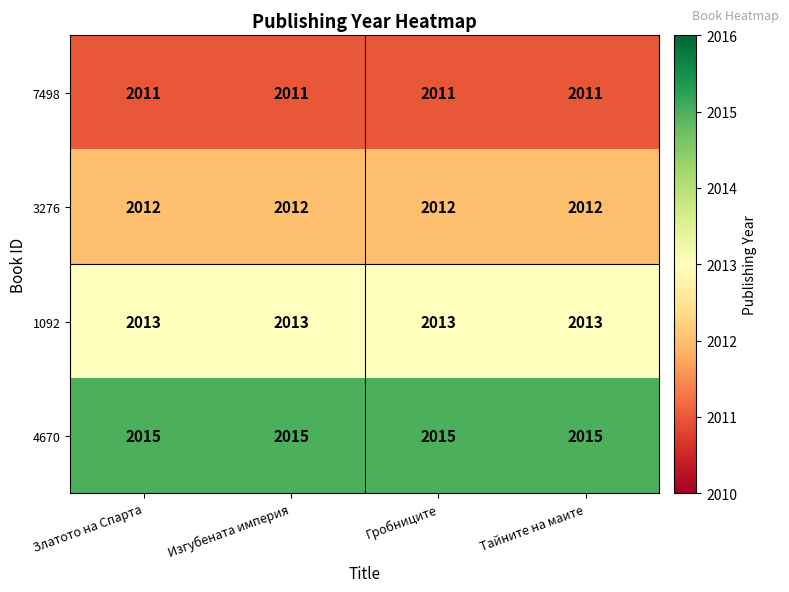

What is the greatest value displayed?

2015